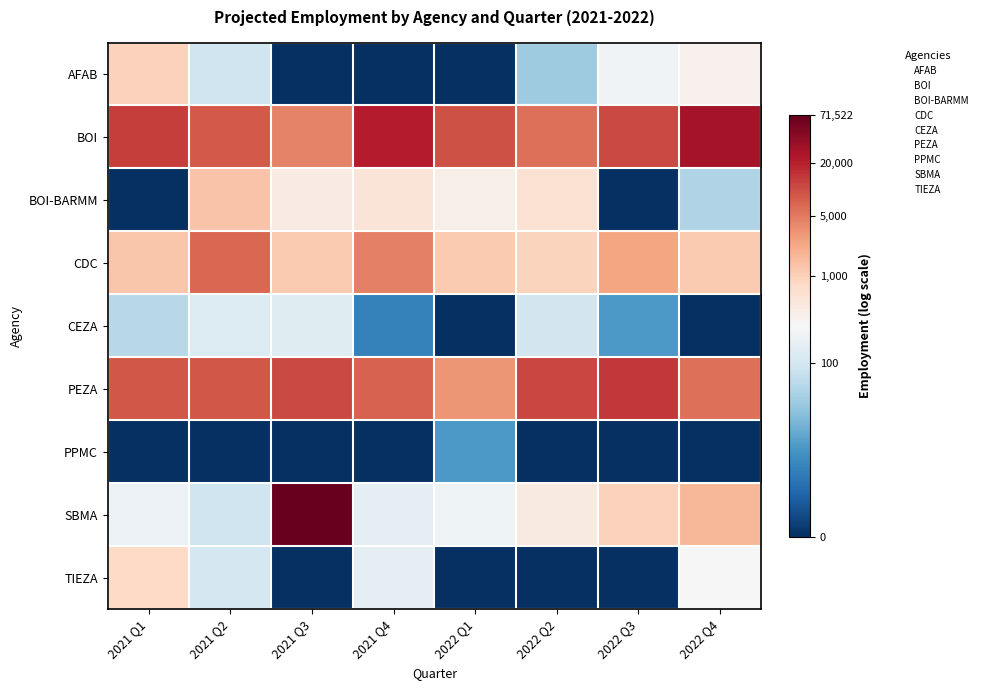

Reading left to right, transcribe all the data shown in this chart.

AFAB: 2021 Q1=6.9	2021 Q2=4.5	2021 Q3=0.0	2021 Q4=0.0	2022 Q1=0.0	2022 Q2=3.6	2022 Q3=5.4	2022 Q4=5.8
BOI: 2021 Q1=9.4	2021 Q2=9.0	2021 Q3=8.4	2021 Q4=10.0	2022 Q1=9.2	2022 Q2=8.7	2022 Q3=9.3	2022 Q4=10.3
BOI-BARMM: 2021 Q1=0.0	2021 Q2=7.2	2021 Q3=6.1	2021 Q4=6.3	2022 Q1=5.9	2022 Q2=6.5	2022 Q3=0.0	2022 Q4=3.9
CDC: 2021 Q1=7.1	2021 Q2=8.8	2021 Q3=7.0	2021 Q4=8.4	2022 Q1=7.1	2022 Q2=6.8	2022 Q3=7.8	2022 Q4=7.1
CEZA: 2021 Q1=4.1	2021 Q2=4.8	2021 Q3=4.9	2021 Q4=1.8	2022 Q1=0.0	2022 Q2=4.5	2022 Q3=2.4	2022 Q4=0.0
PEZA: 2021 Q1=9.1	2021 Q2=9.1	2021 Q3=9.3	2021 Q4=8.9	2022 Q1=8.1	2022 Q2=9.3	2022 Q3=9.5	2022 Q4=8.6
PPMC: 2021 Q1=0.0	2021 Q2=0.0	2021 Q3=0.0	2021 Q4=0.0	2022 Q1=2.4	2022 Q2=0.0	2022 Q3=0.0	2022 Q4=0.0
SBMA: 2021 Q1=5.2	2021 Q2=4.5	2021 Q3=11.2	2021 Q4=5.0	2022 Q1=5.3	2022 Q2=6.1	2022 Q3=6.9	2022 Q4=7.5
TIEZA: 2021 Q1=6.7	2021 Q2=4.6	2021 Q3=0.0	2021 Q4=5.1	2022 Q1=0.0	2022 Q2=0.0	2022 Q3=0.0	2022 Q4=5.6